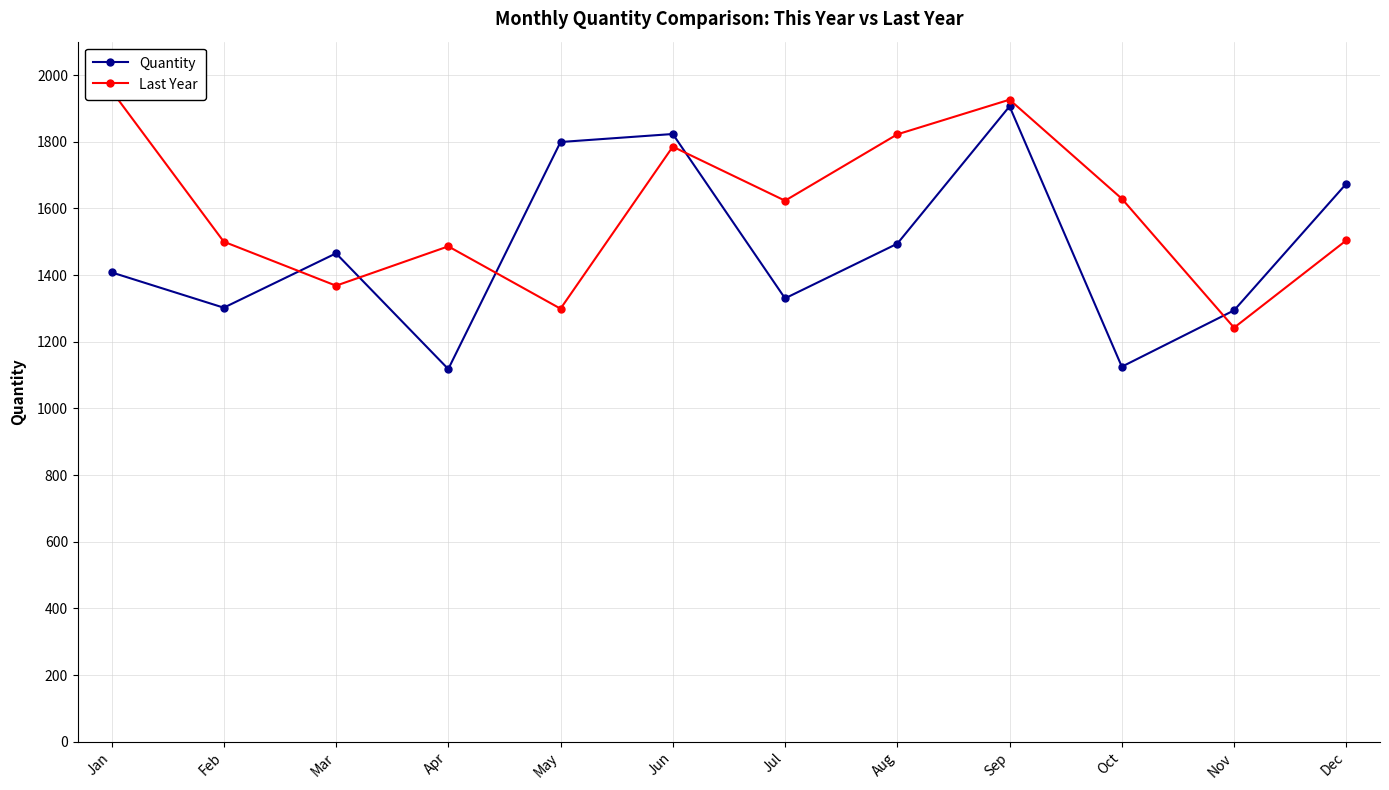

Reading left to right, list all the values displayed in this chart.

Quantity: Jan=1408	Feb=1302	Mar=1465	Apr=1118	May=1799	Jun=1823	Jul=1330	Aug=1494	Sep=1906	Oct=1125	Nov=1294	Dec=1674
Last Year: Jan=1953	Feb=1500	Mar=1368	Apr=1486	May=1299	Jun=1785	Jul=1623	Aug=1822	Sep=1926	Oct=1629	Nov=1242	Dec=1504